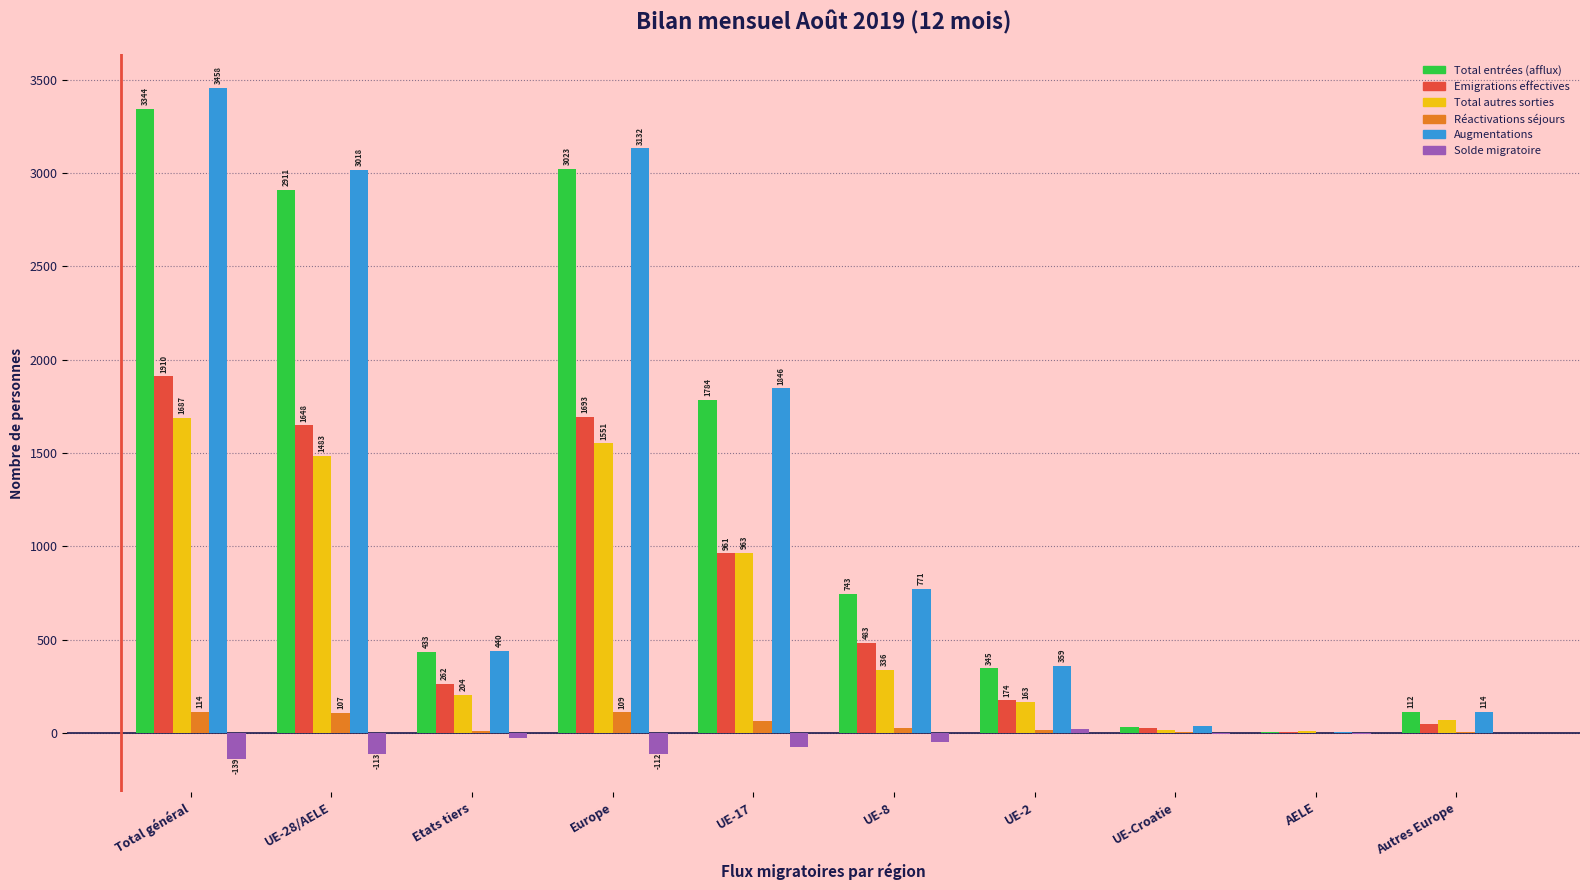

Which series has the largest range (max minus min)?

Augmentations